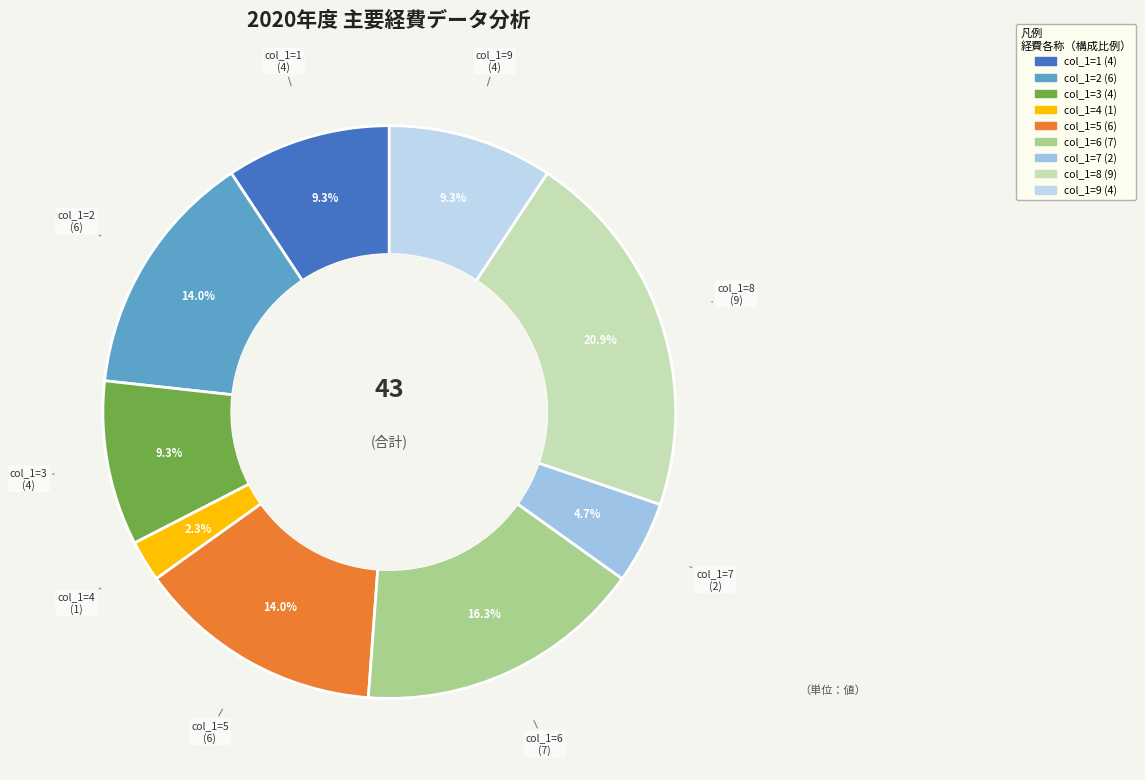

What is the largest slice in the pie chart?

8